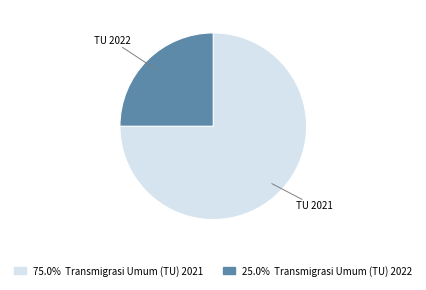

Does any single category account for the majority?

Yes